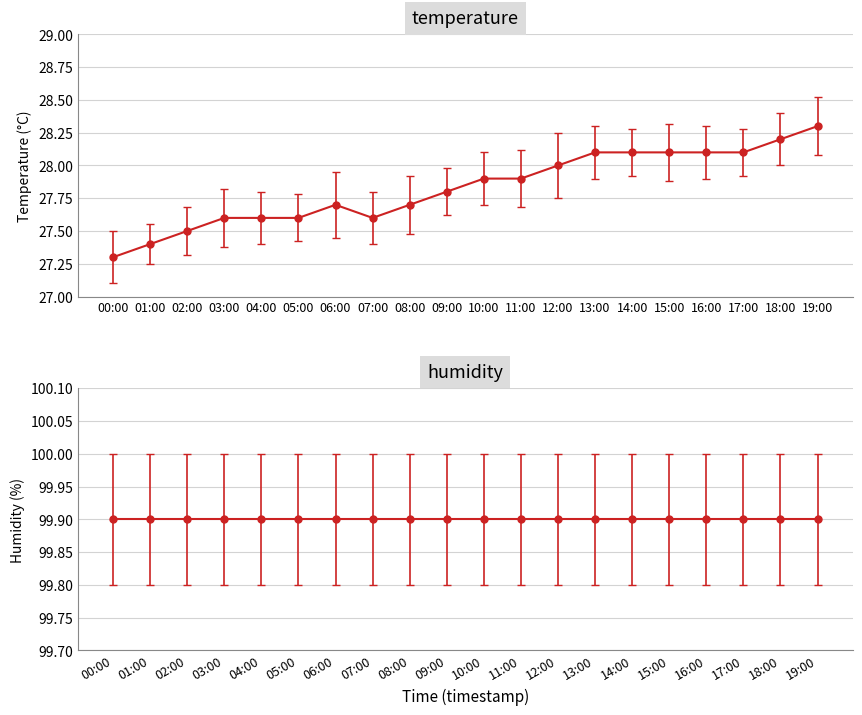

What is the label of the 17th point from the left?

16:00